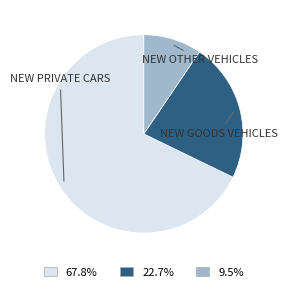

Does any single category account for the majority?

Yes